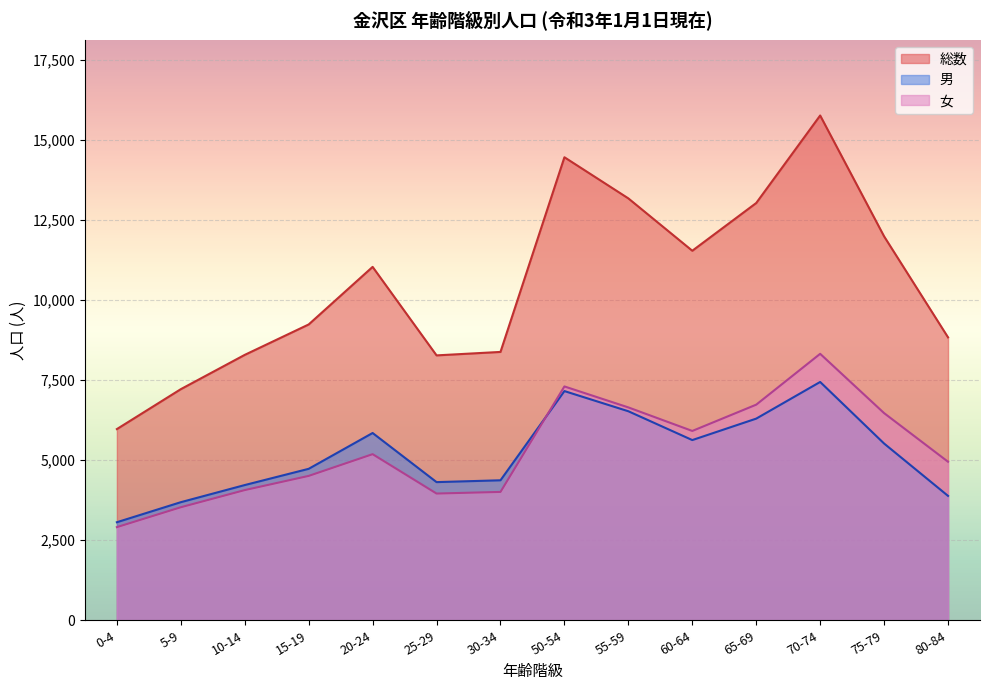

What is the difference between the highest and lowest values at 80-84?

4951